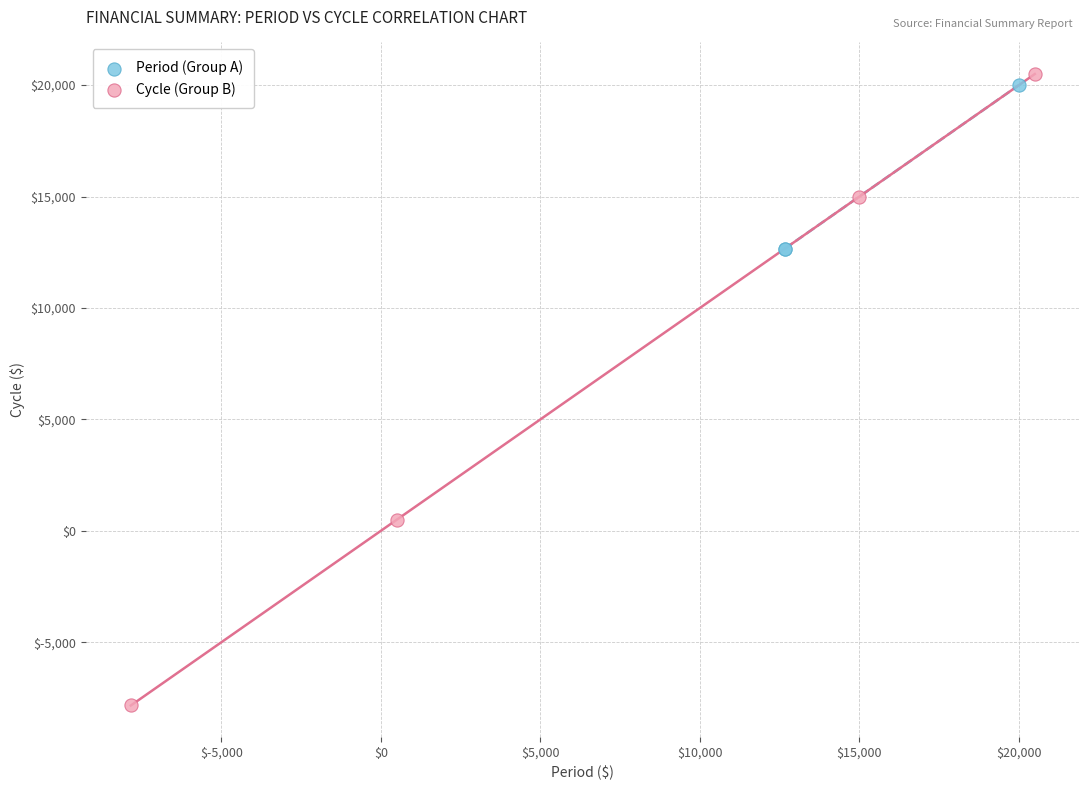

Which series has the largest Y range (max minus min)?

Cycle (Group B)